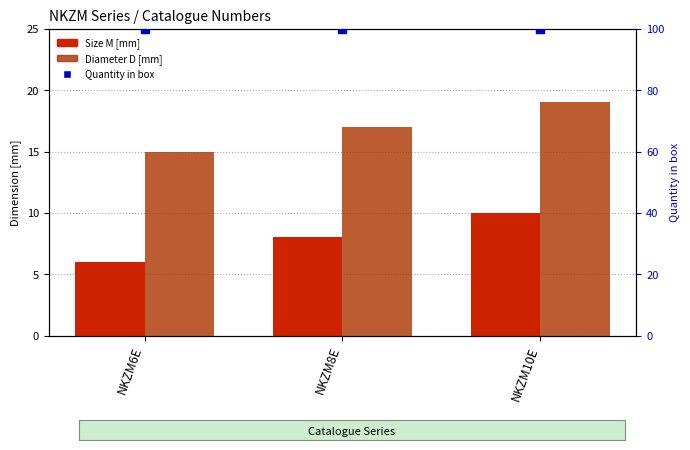

Which series has the widest spread of Y values?

Size M [mm]